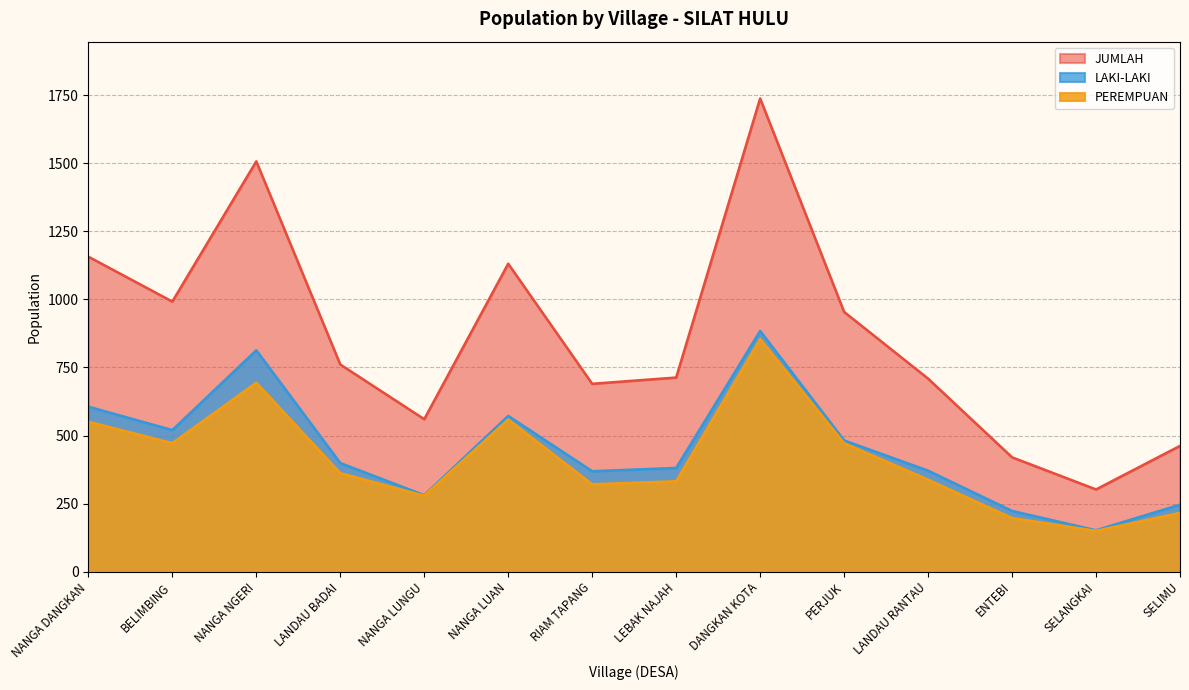

Which series has the largest range (max minus min)?

JUMLAH